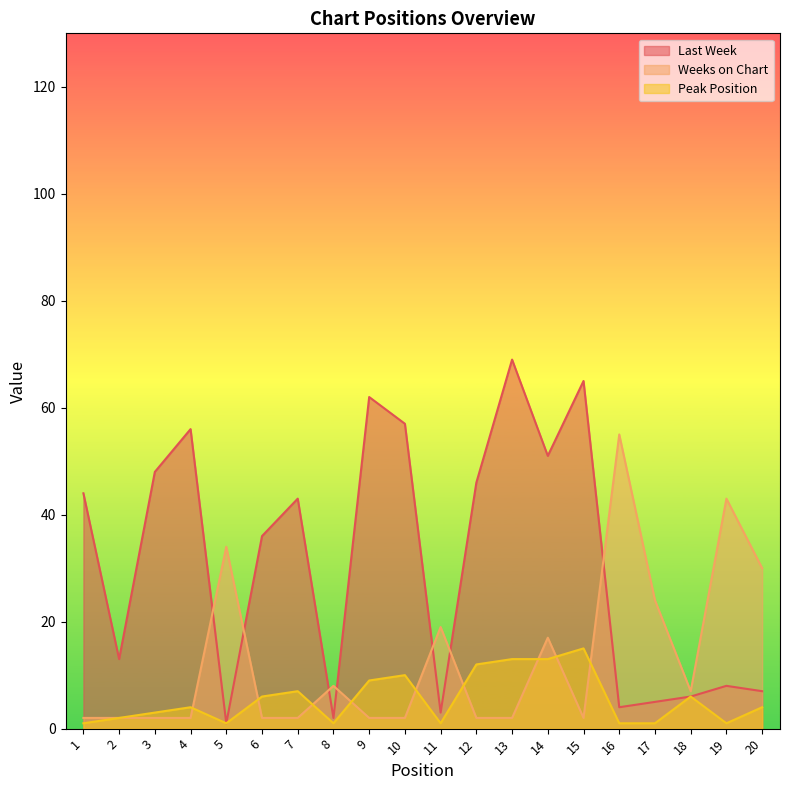

What is the value of the Peak Position point at the 15th from the left?

15